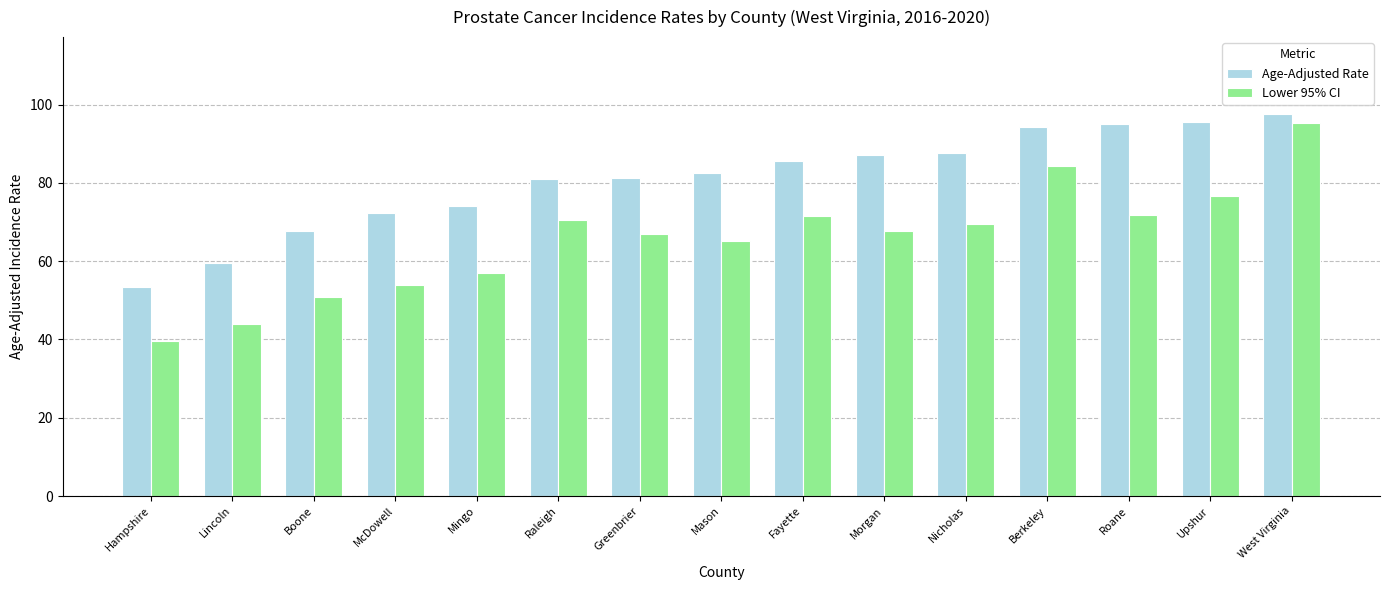

True or false: Lower 95% CI has a value of 110.4 at Roane.

False